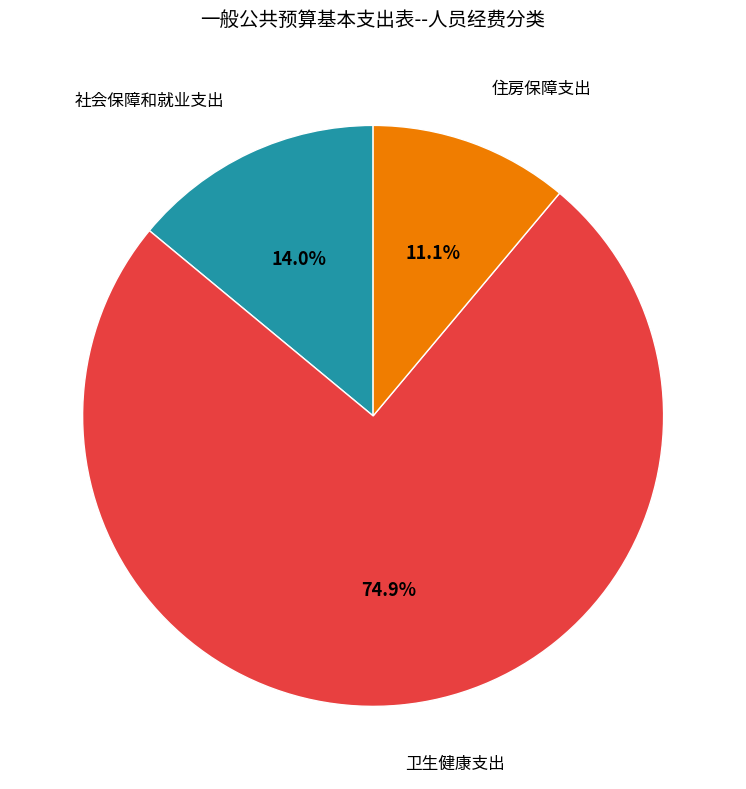

True or false: 社会保障和就业支出 accounts for 7% of the total.

False